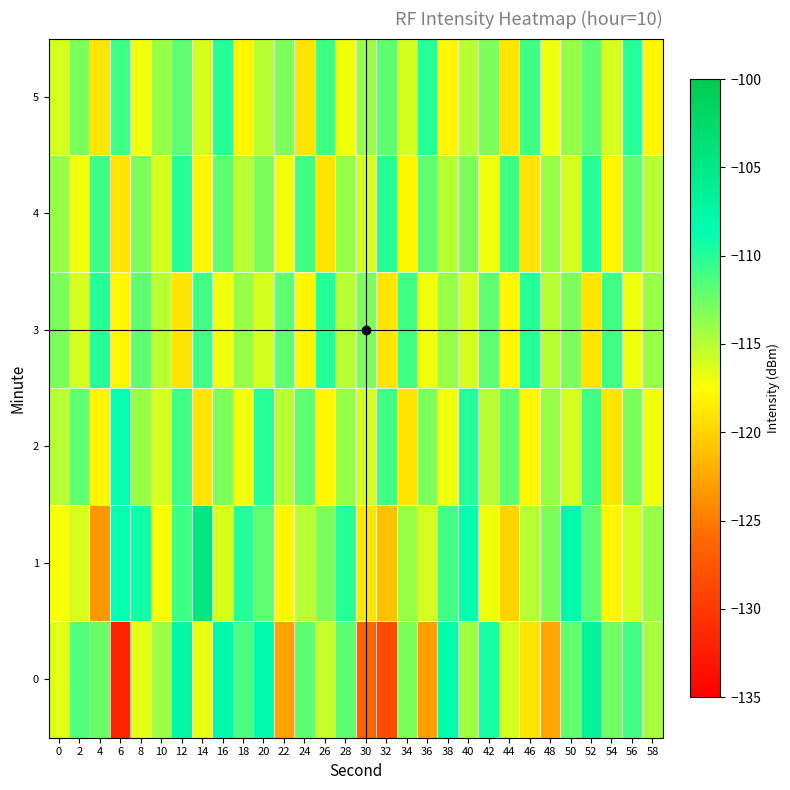

Which label corresponds to the smallest value in the chart?

6